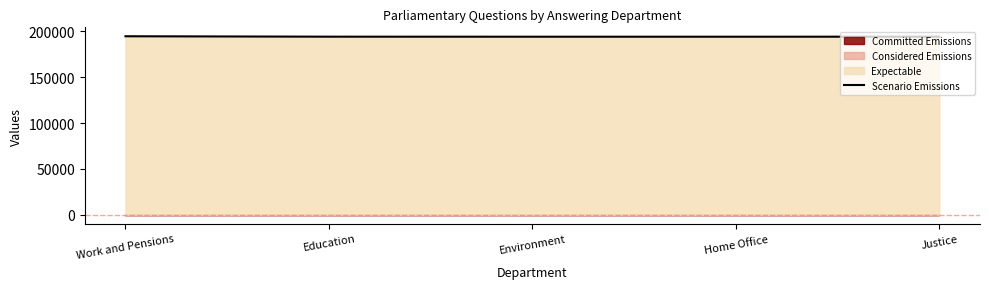

Reading right to left, transcribe all the data shown in this chart.

194281	194226	194234	194279	194730